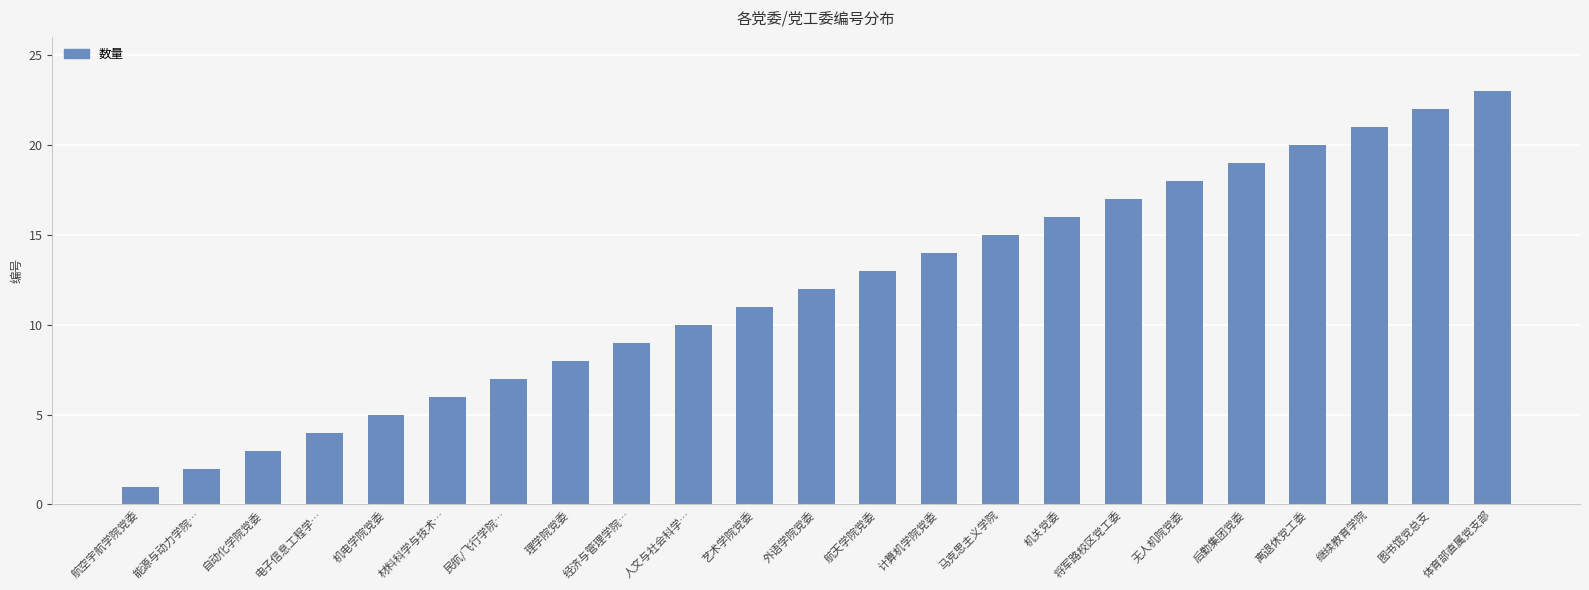

What is the label of the 22nd bar from the right?

能源与动力学院…